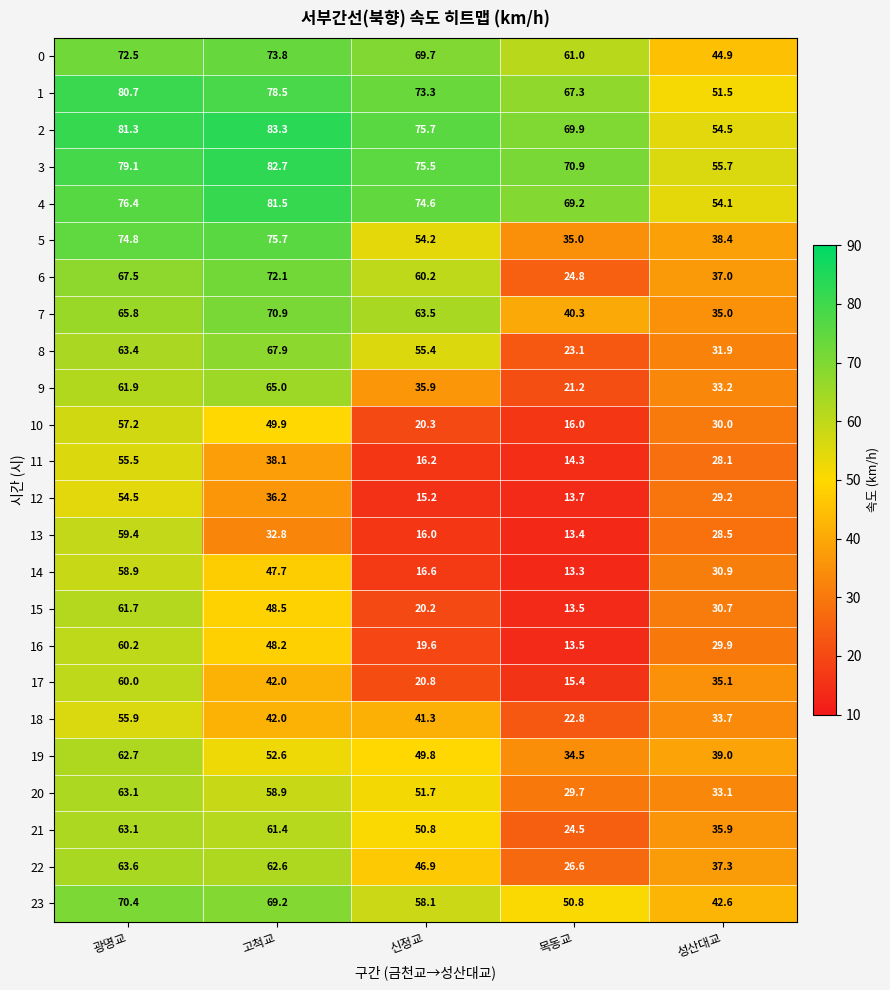

At which category is the sum across all series the highest?

광명교